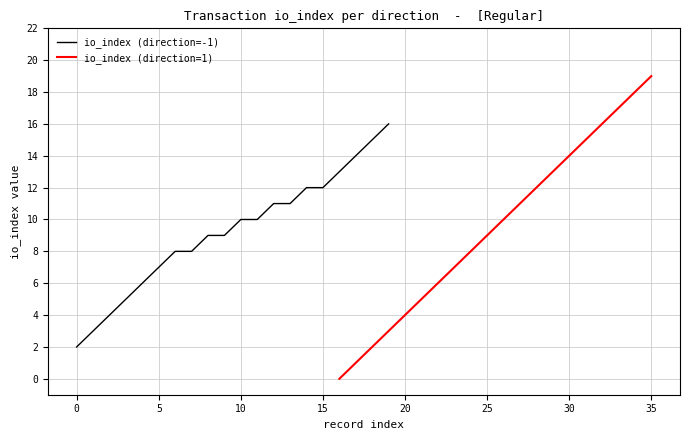

How many data points does each series have?

20